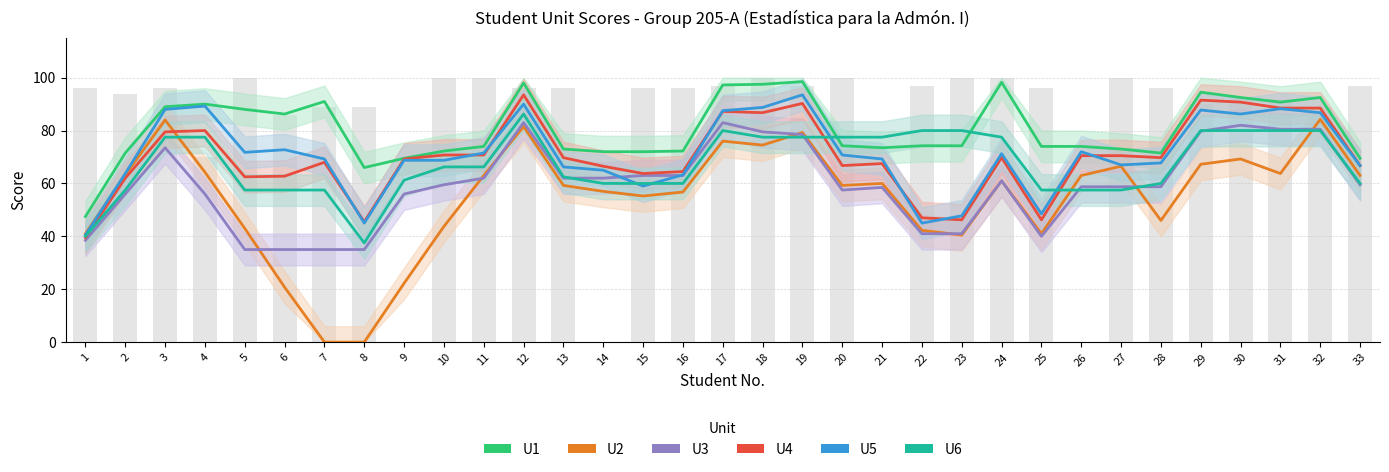

What is the value of the U1 bar at the 13th from the left?

73.0